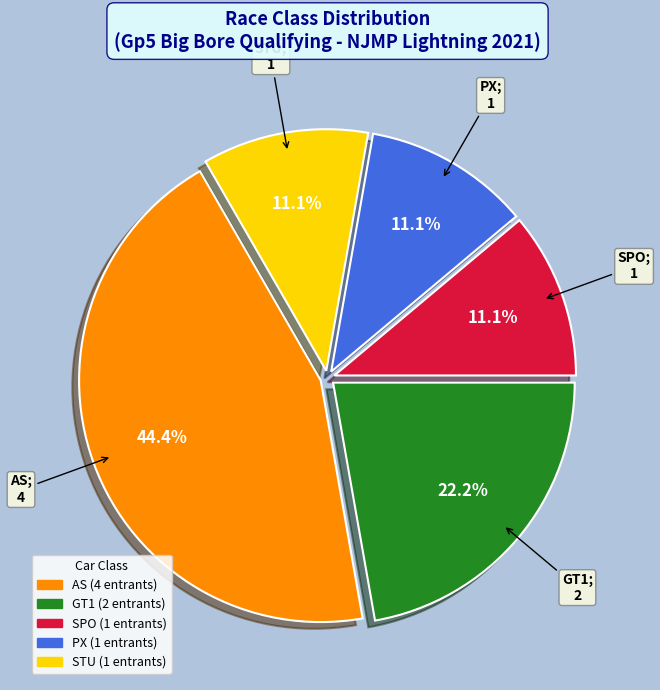

Is there a majority slice in this chart?

No